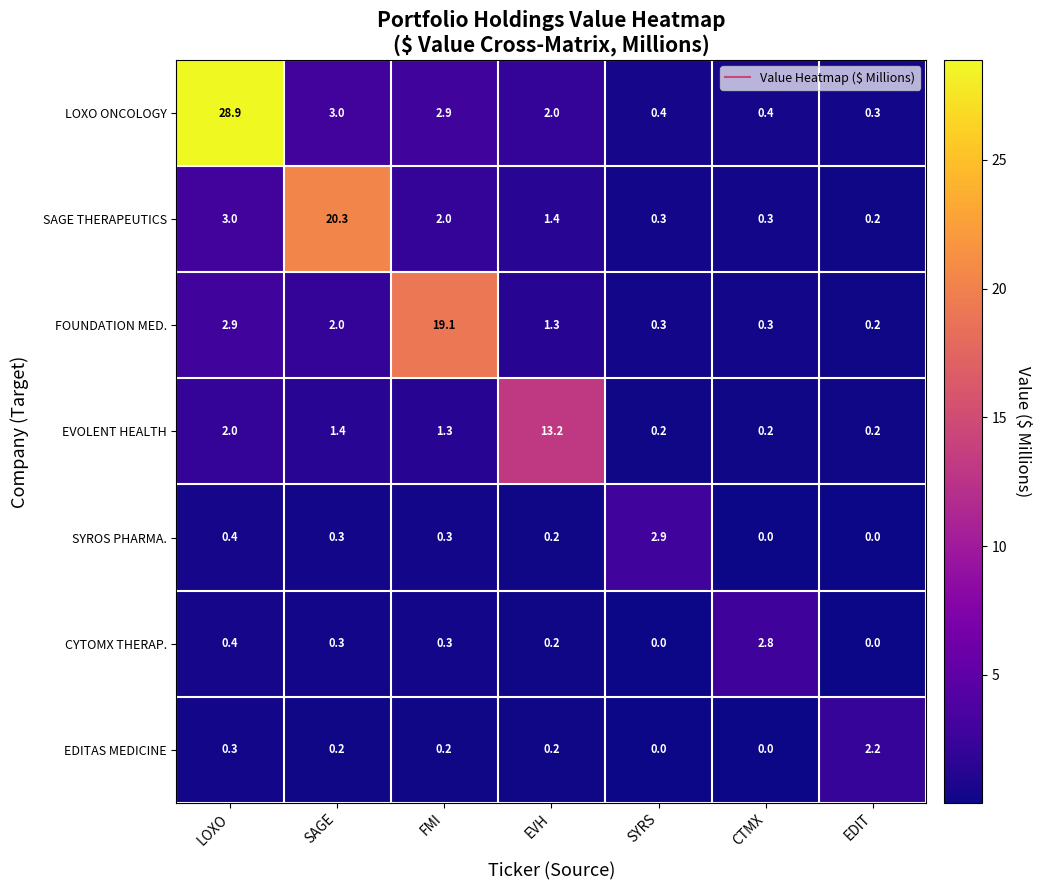

What is the difference between the highest and lowest values at SYRS?

2.9